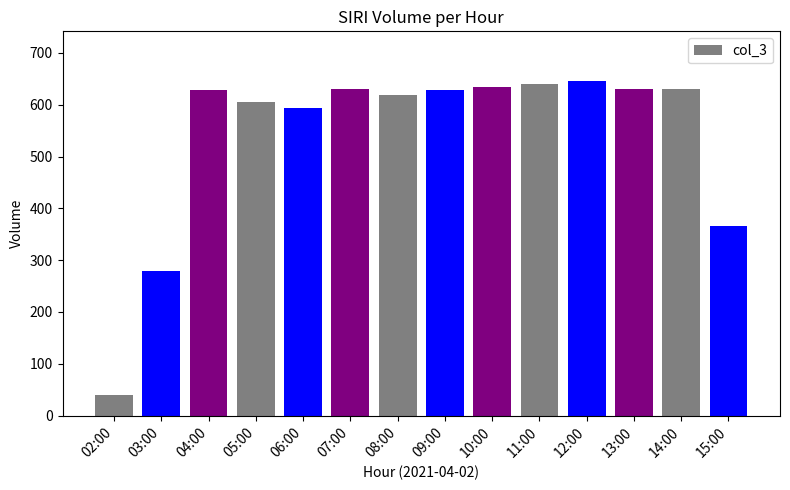

What is the average value?

541